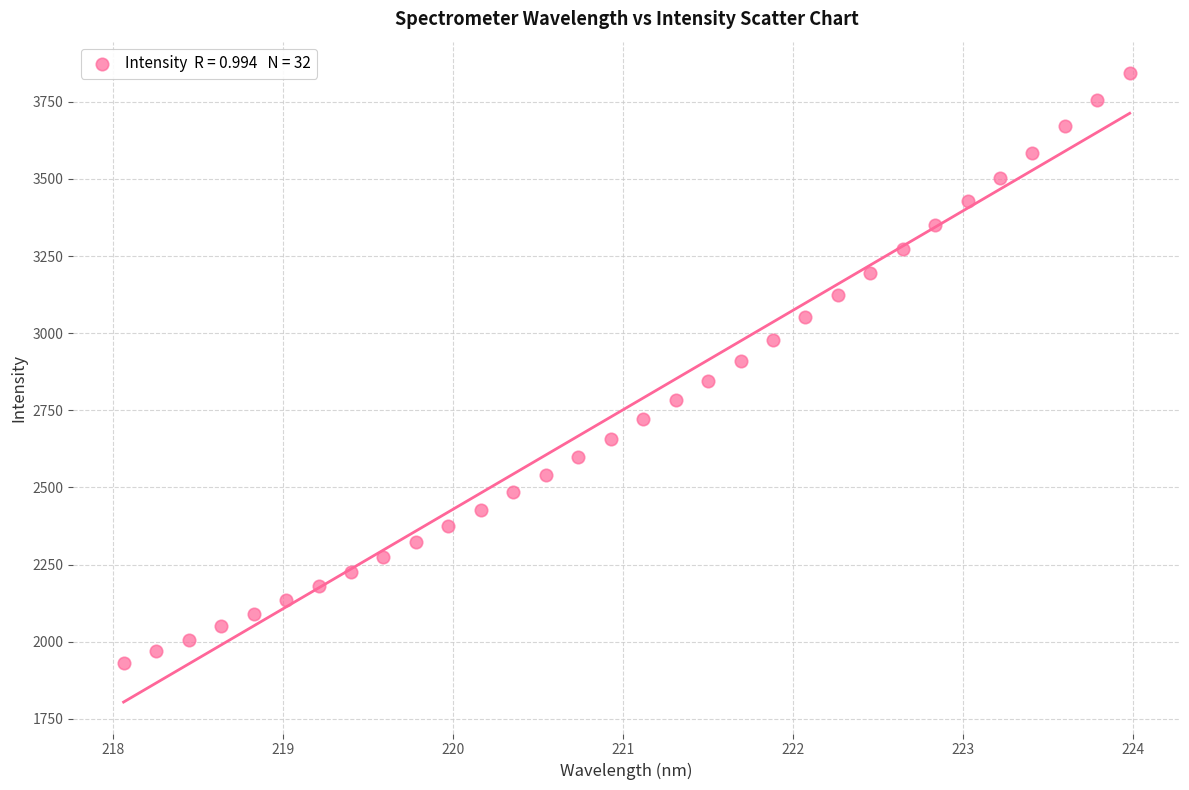

What is the range of Y values (max minus min)?

1912.3